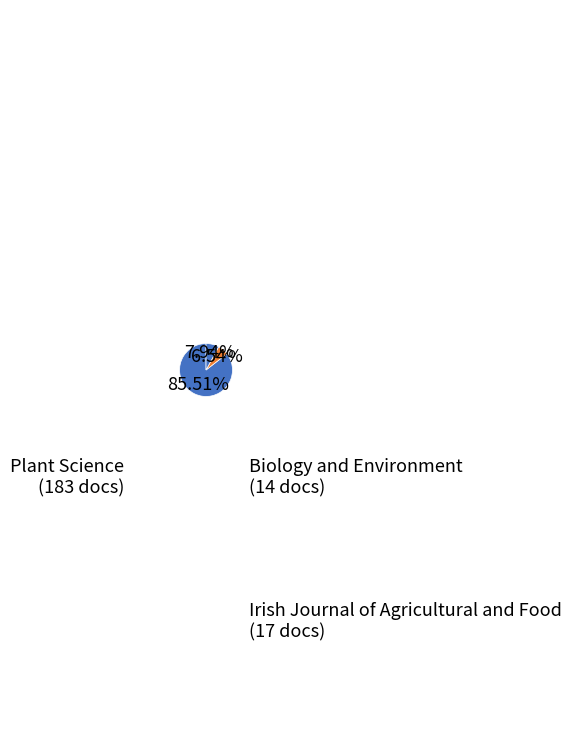

Count the number of slices in the pie.

3